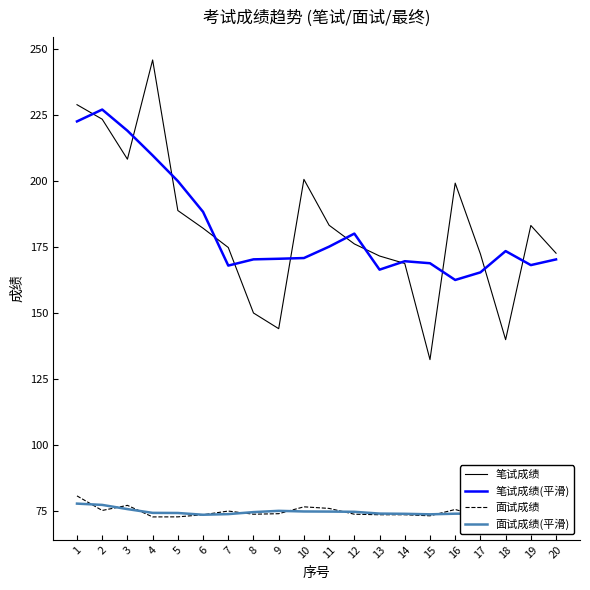

What are all the series names shown in the legend?

笔试成绩, 笔试成绩(平滑), 面试成绩, 面试成绩(平滑)